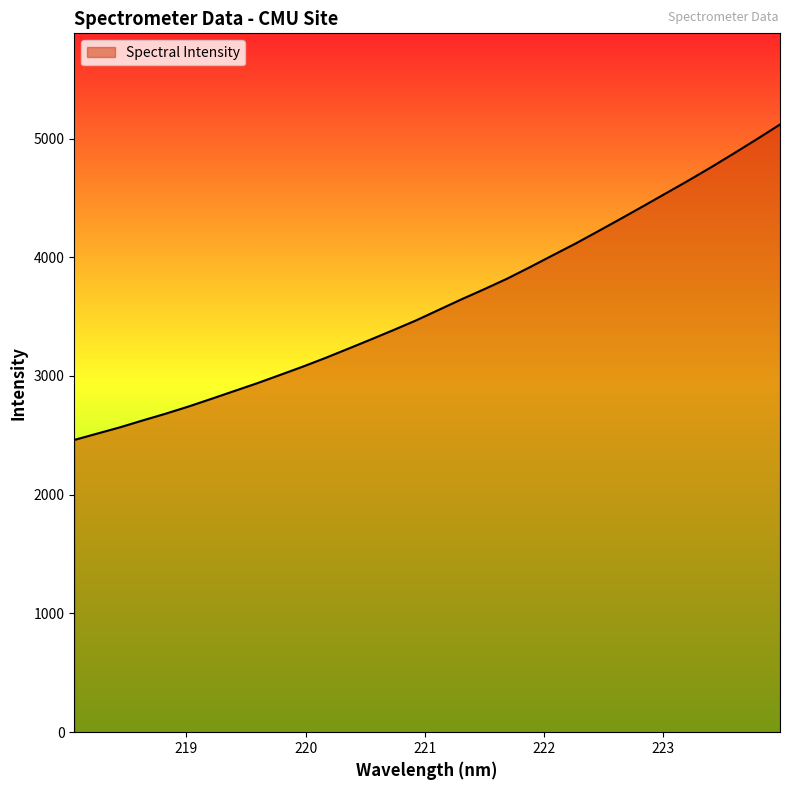

What is the difference between the maximum and minimum values?

2656.7